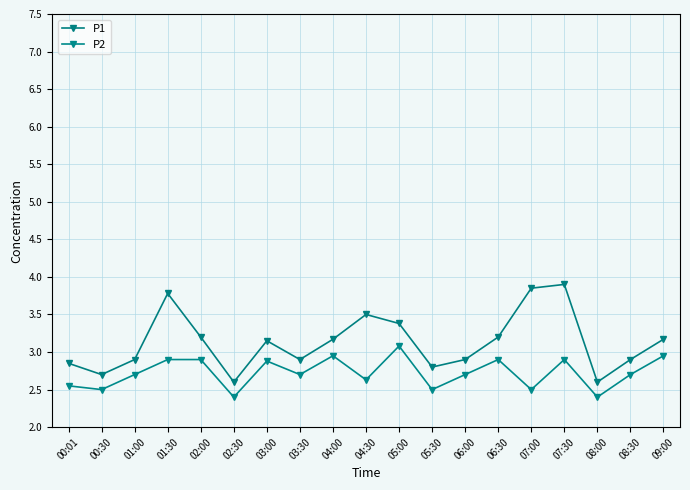

Which has a higher value, 06:00 or 08:30?

06:00